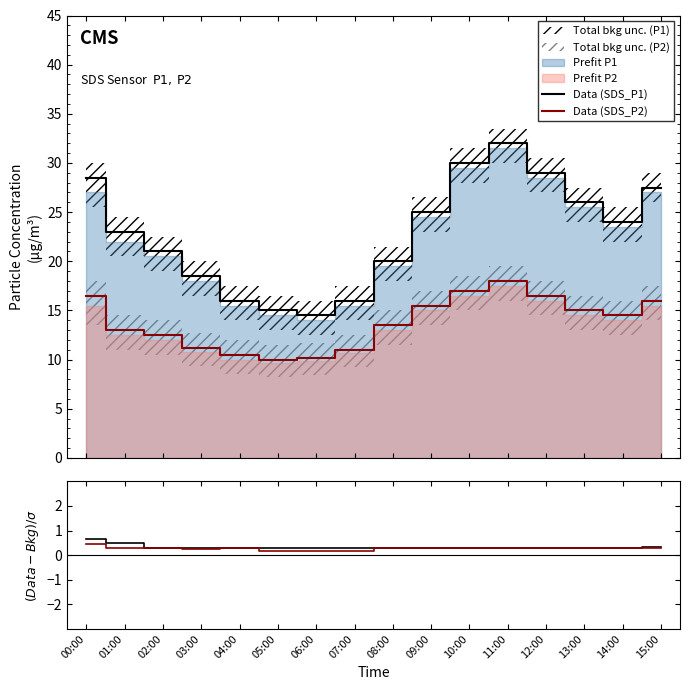

Reading right to left, extract all data points from this chart.

Data (SDS_P1): 15:00=27.5	14:00=24.0	13:00=26.0	12:00=29.0	11:00=32.0	10:00=30.0	09:00=25.0	08:00=20.0	07:00=16.0	06:00=14.5	05:00=15.0	04:00=16.0	03:00=18.5	02:00=21.0	01:00=23.0	00:00=28.5
Data (SDS_P2): 15:00=16.0	14:00=14.5	13:00=15.0	12:00=16.5	11:00=18.0	10:00=17.0	09:00=15.5	08:00=13.5	07:00=11.0	06:00=10.2	05:00=10.0	04:00=10.5	03:00=11.2	02:00=12.5	01:00=13.0	00:00=16.5
(Data-Bkg)/σ P1: 15:00=0.3	14:00=0.3	13:00=0.3	12:00=0.3	11:00=0.3	10:00=0.3	09:00=0.3	08:00=0.3	07:00=0.3	06:00=0.3	05:00=0.3	04:00=0.3	03:00=0.3	02:00=0.3	01:00=0.5	00:00=0.7
(Data-Bkg)/σ P2: 15:00=0.3	14:00=0.3	13:00=0.3	12:00=0.3	11:00=0.3	10:00=0.3	09:00=0.3	08:00=0.3	07:00=0.2	06:00=0.2	05:00=0.2	04:00=0.3	03:00=0.2	02:00=0.3	01:00=0.3	00:00=0.4